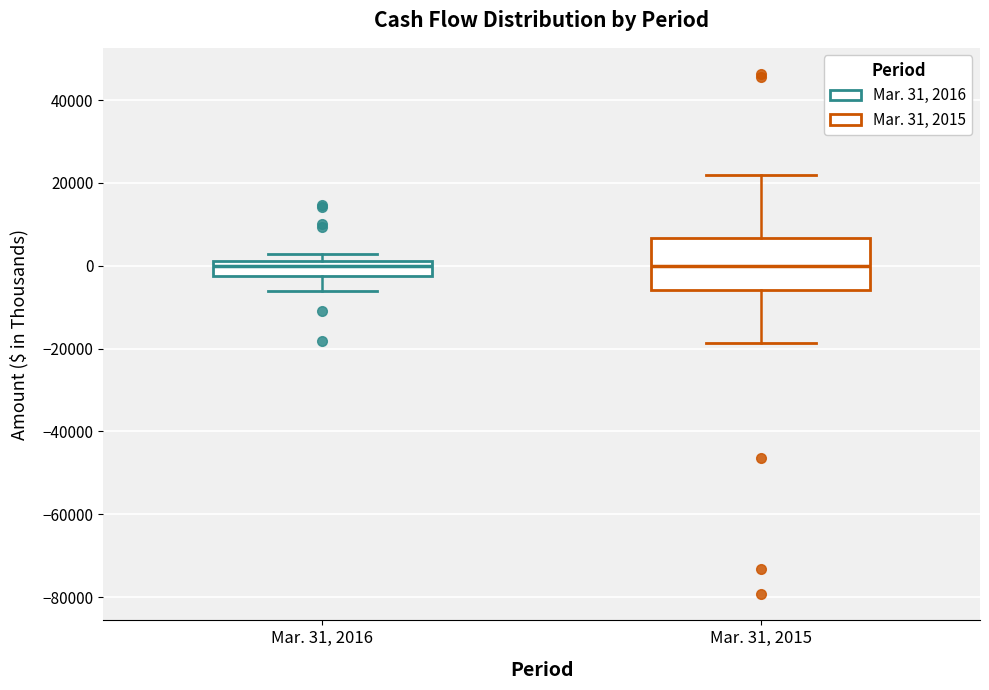

Reading left to right, transcribe this box plot: for each box, give where its median line is, the range the box spans, and where its two whiskers end, as read against the y-axis. The values are not printed on the chart, so give them approximately, as read against the axis.

Mar. 31, 2016: median 0, box -2000 to 2000, whiskers -6000 to 2000 (just above the box's upper edge)
Mar. 31, 2015: median 0, box -6000 to 6000, whiskers -18000 to 22000